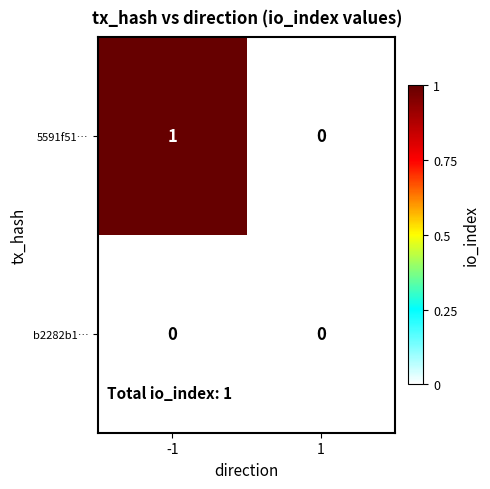

Is the value of b2282b1… at 1 greater than the value of 5591f51… at -1?

No